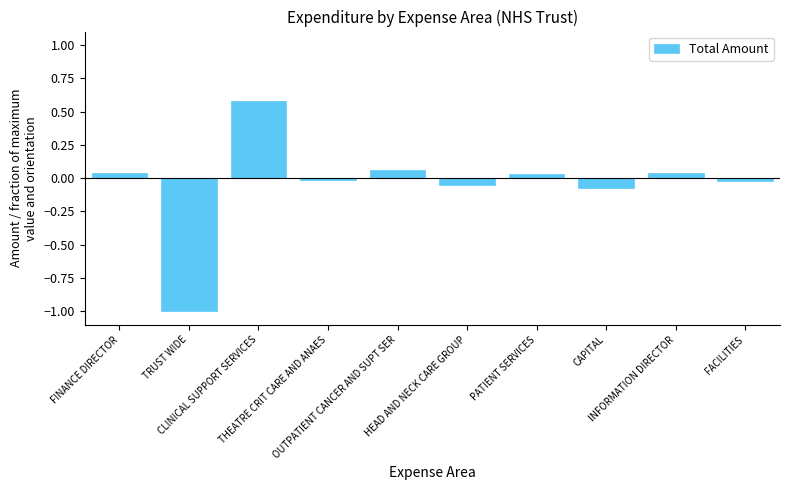

What is the smallest value displayed?

-1.0